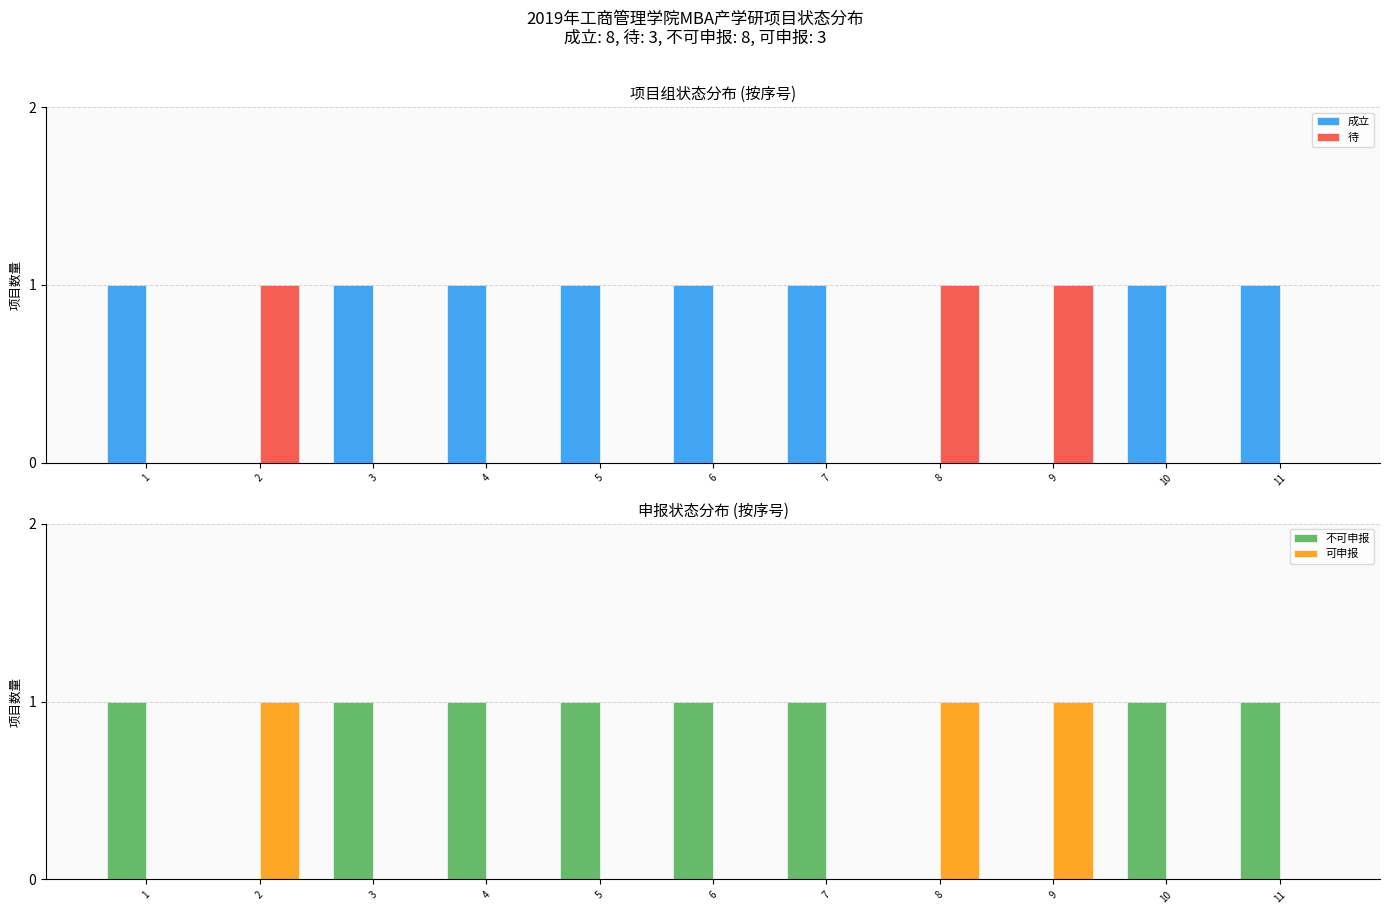

Rank the series at 10 from highest to lowest value.

成立, 不可申报, 待, 可申报